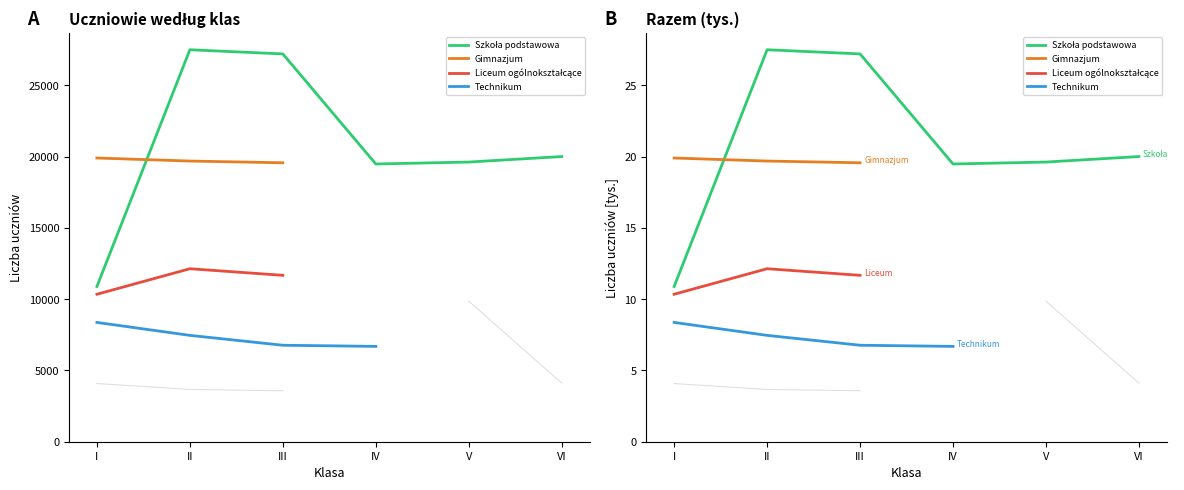

List the series in order of their peak value, lowest first.

Zasadnicza szkoła zawodowa, Technikum, Szkoła policealna, Liceum ogólnokształcące, Gimnazjum, Szkoła podstawowa